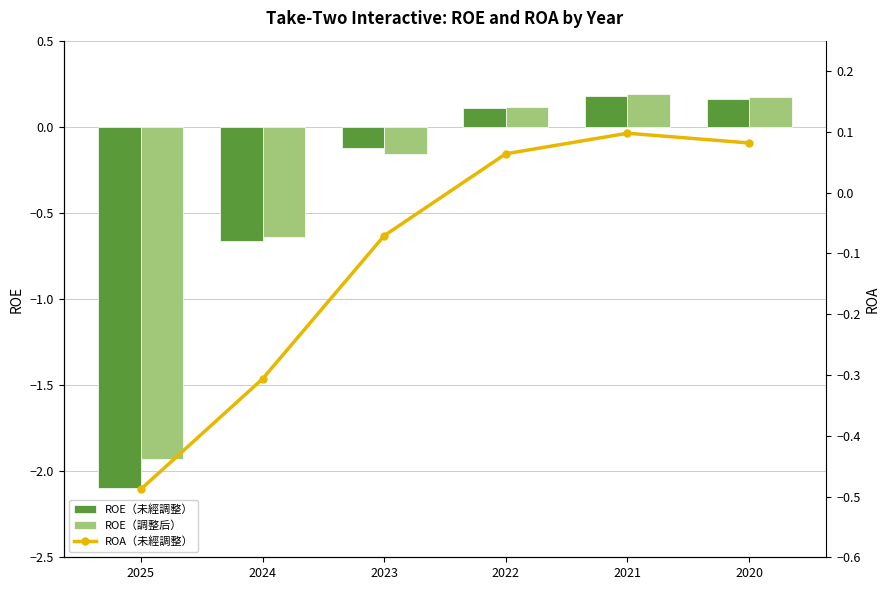

Is it true that ROE（調整后） equals -0.6 at 2024?

True